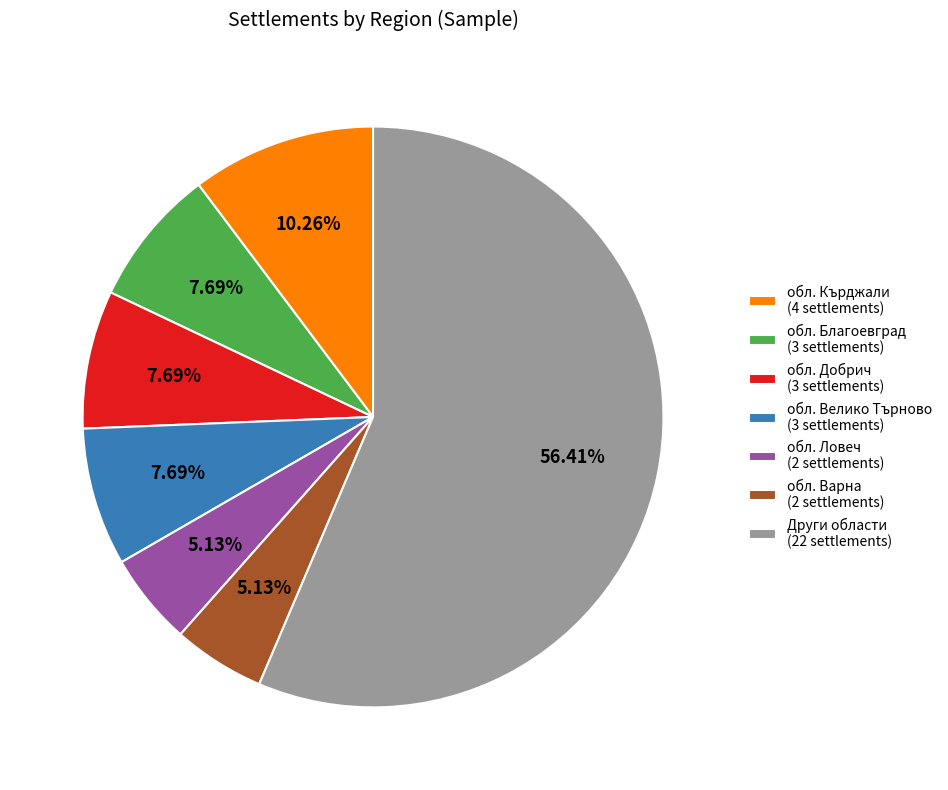

To the nearest percent, what is the average slice percentage?

14%